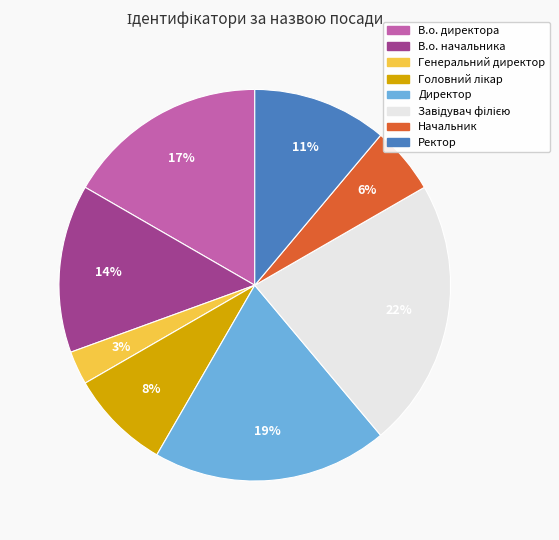

Does В.о. директора account for over 50% of the chart?

No